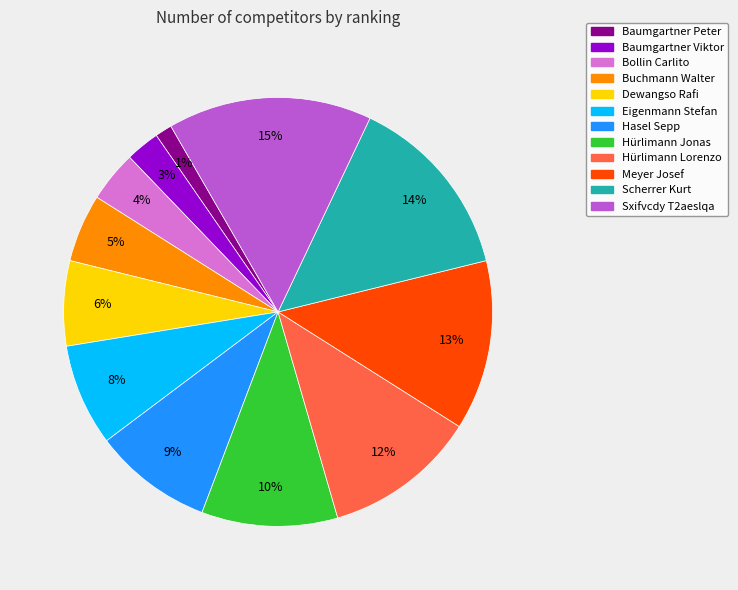

To the nearest percent, what is the average slice percentage?

8%